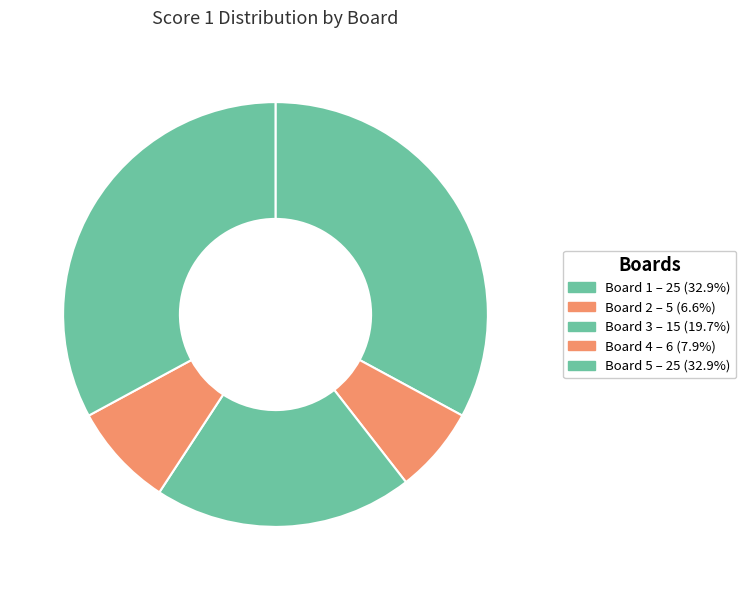

Approximately how many times larger is the value at Board 1 compared to Board 5?

1.0